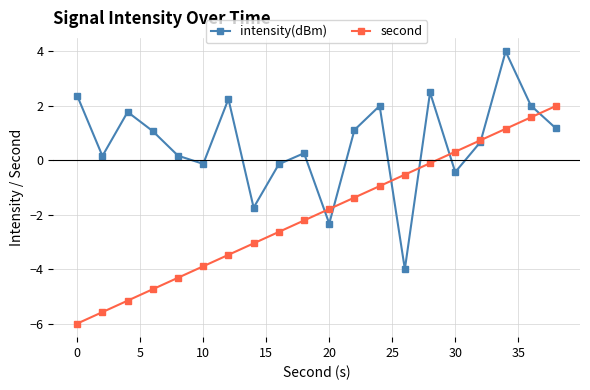

At how many categories does at least one series exceed -5?

20